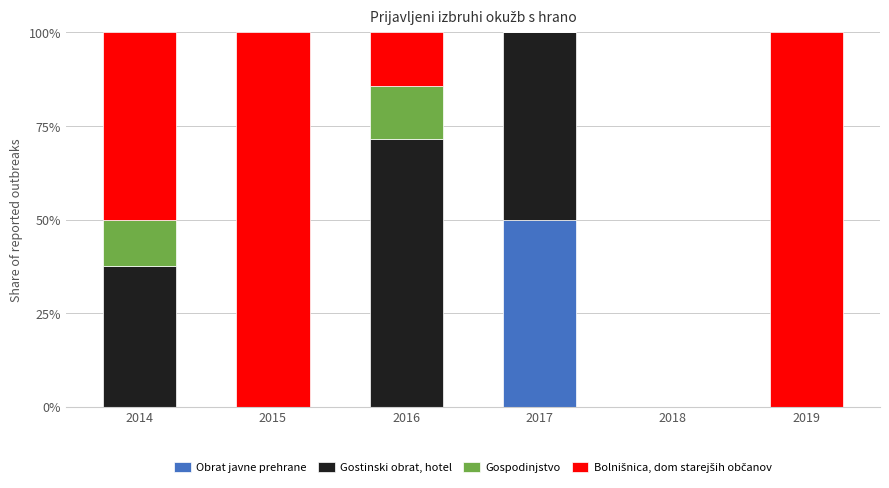

Count the number of categories in the chart.

6